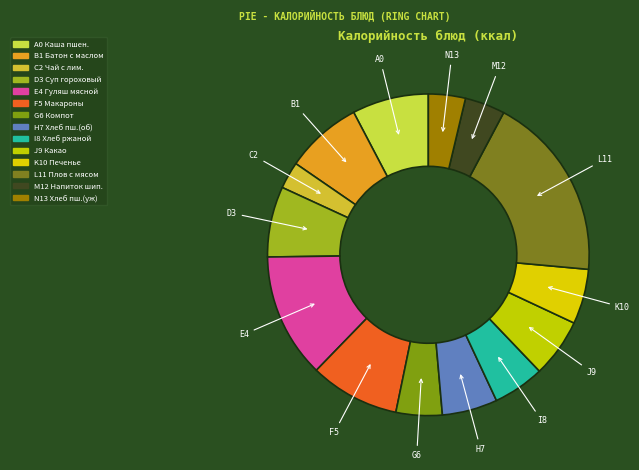

How many segments does this pie chart have?

14